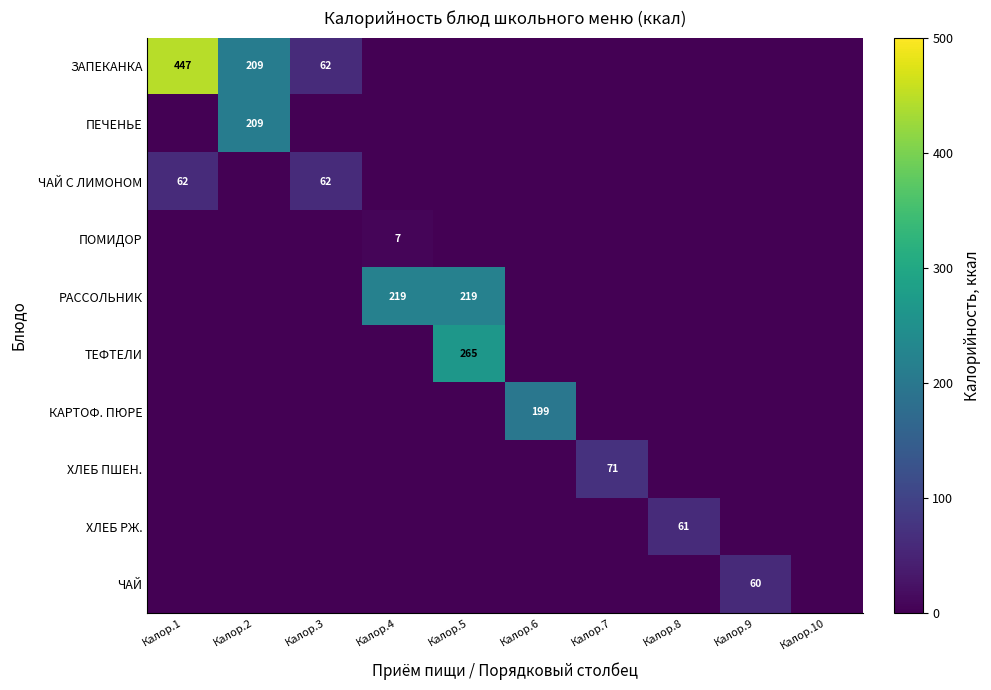

The value of ЗАПЕКАНКА at Калор.1 is 447. True or false?

True